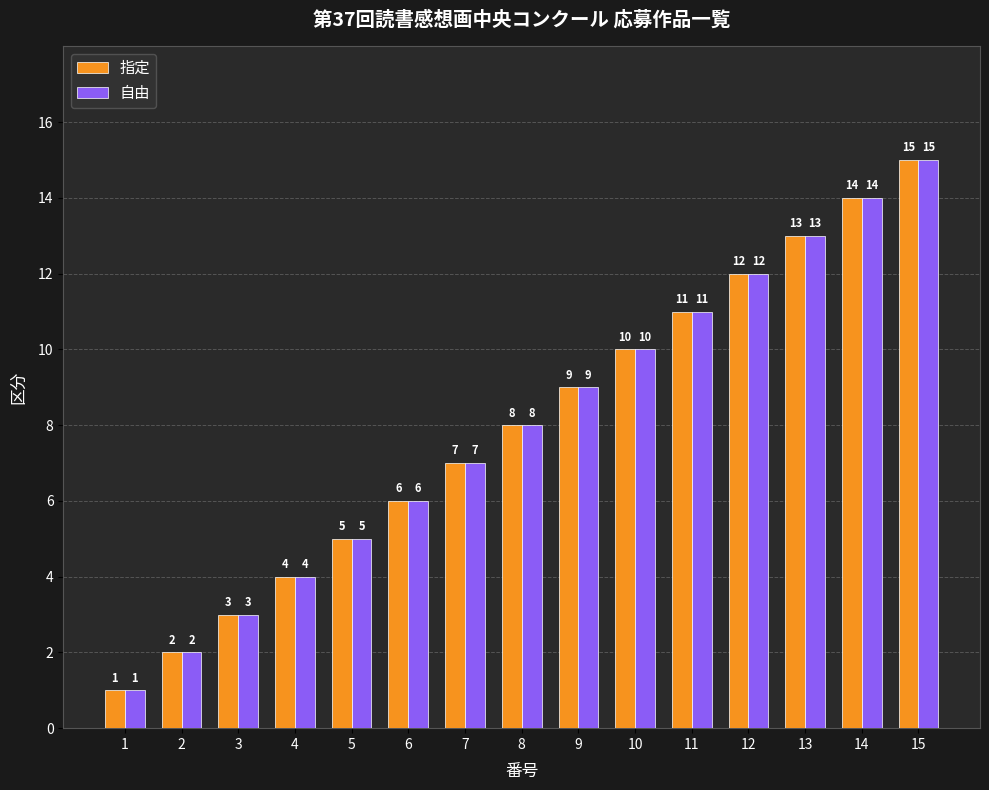

How many values in the 自由 series are below 8?

7